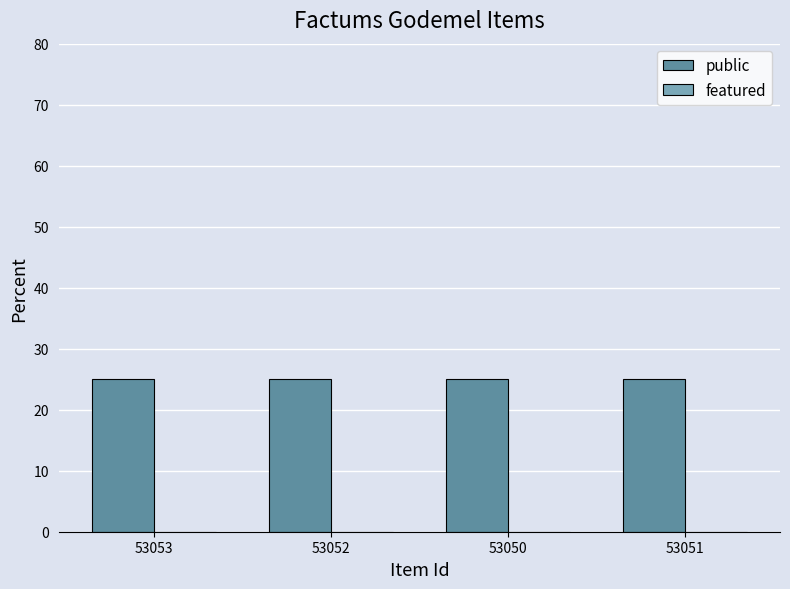

Reading right to left, list all the values displayed in this chart.

public: 53051=25	53050=25	53052=25	53053=25
featured: 53051=0	53050=0	53052=0	53053=0